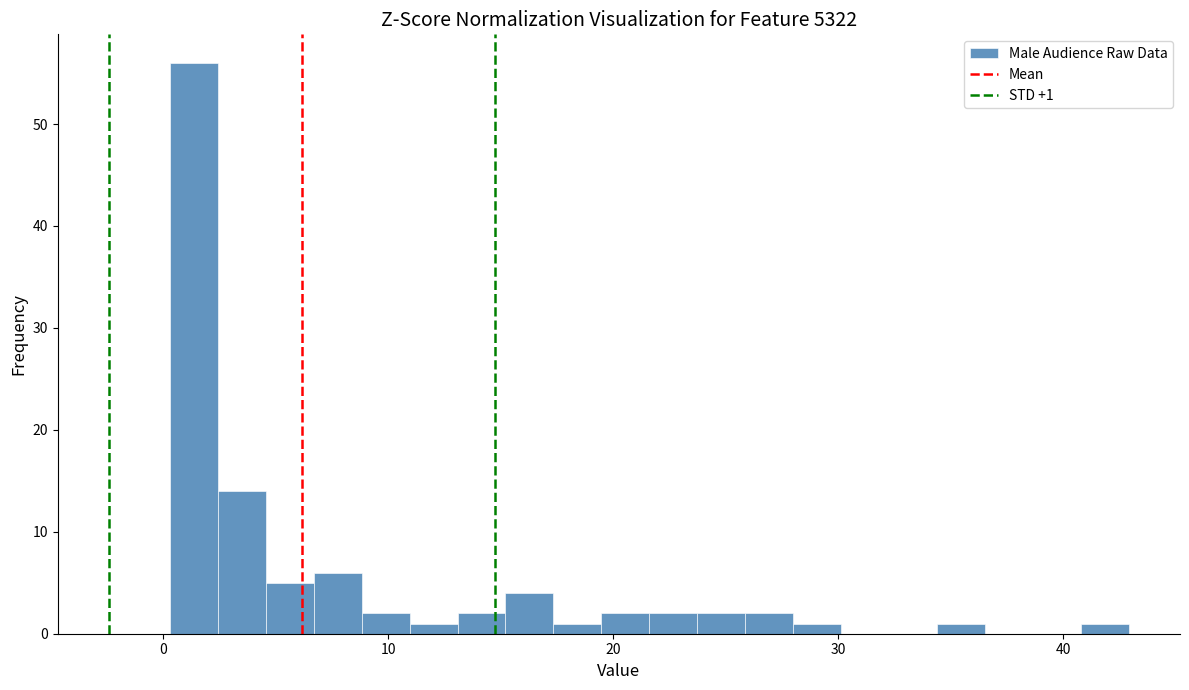

Read against the x-axis, roughly where is the centre of the tallest bar?

1